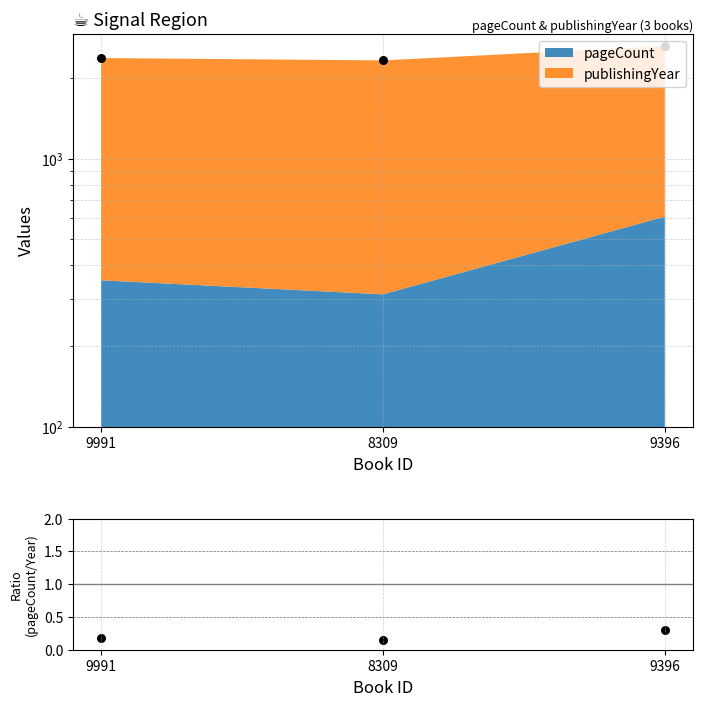

Which has a higher value, 9396 or 8309?

9396